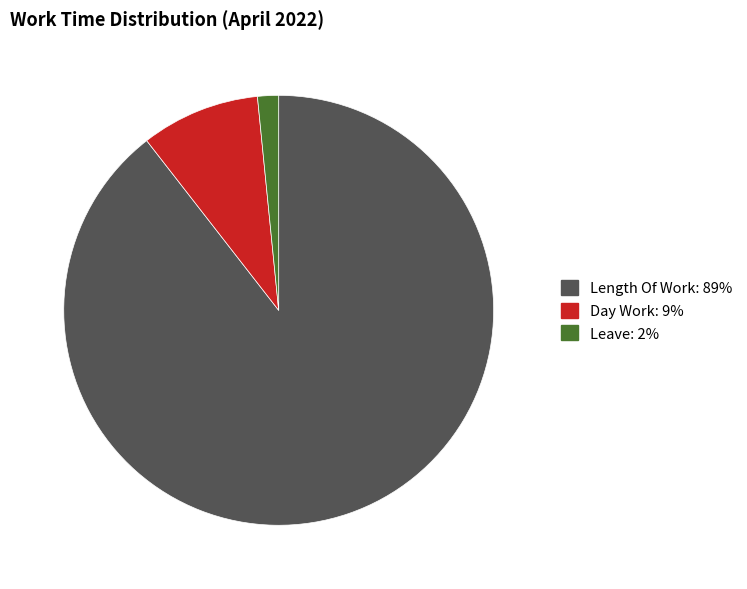

How many segments does this pie chart have?

3